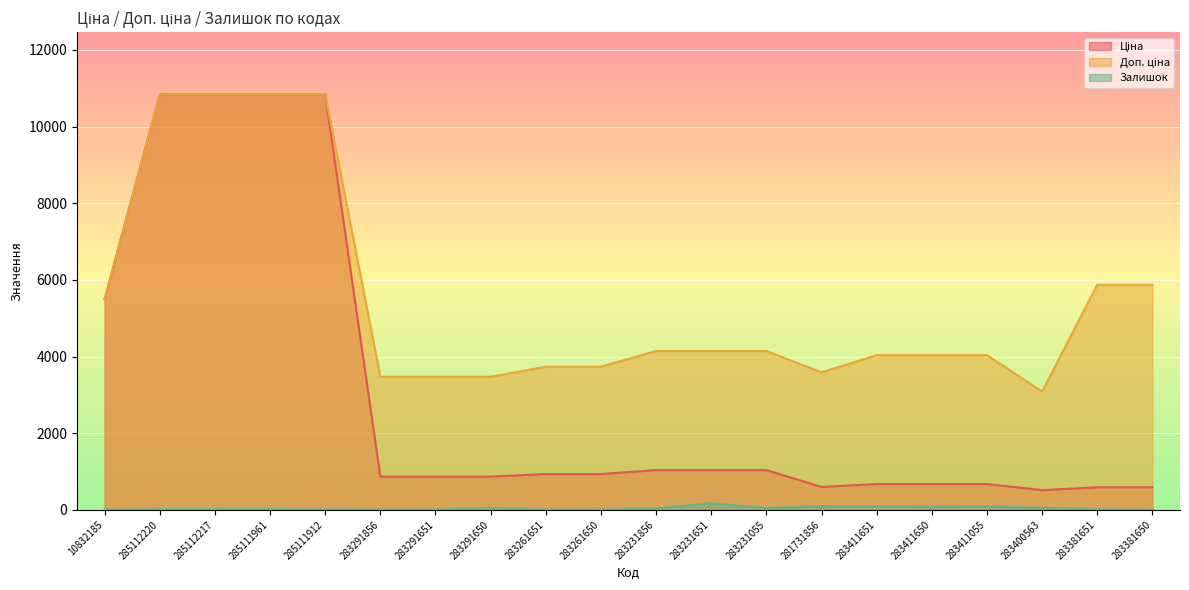

What is the difference between the maximum and minimum values in the Залишок series?

167.0